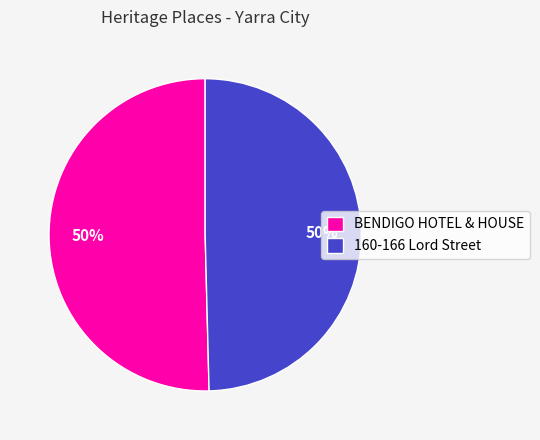

Approximately how many times larger is the value at 160-166 Lord Street compared to BENDIGO HOTEL & HOUSE?

1.0